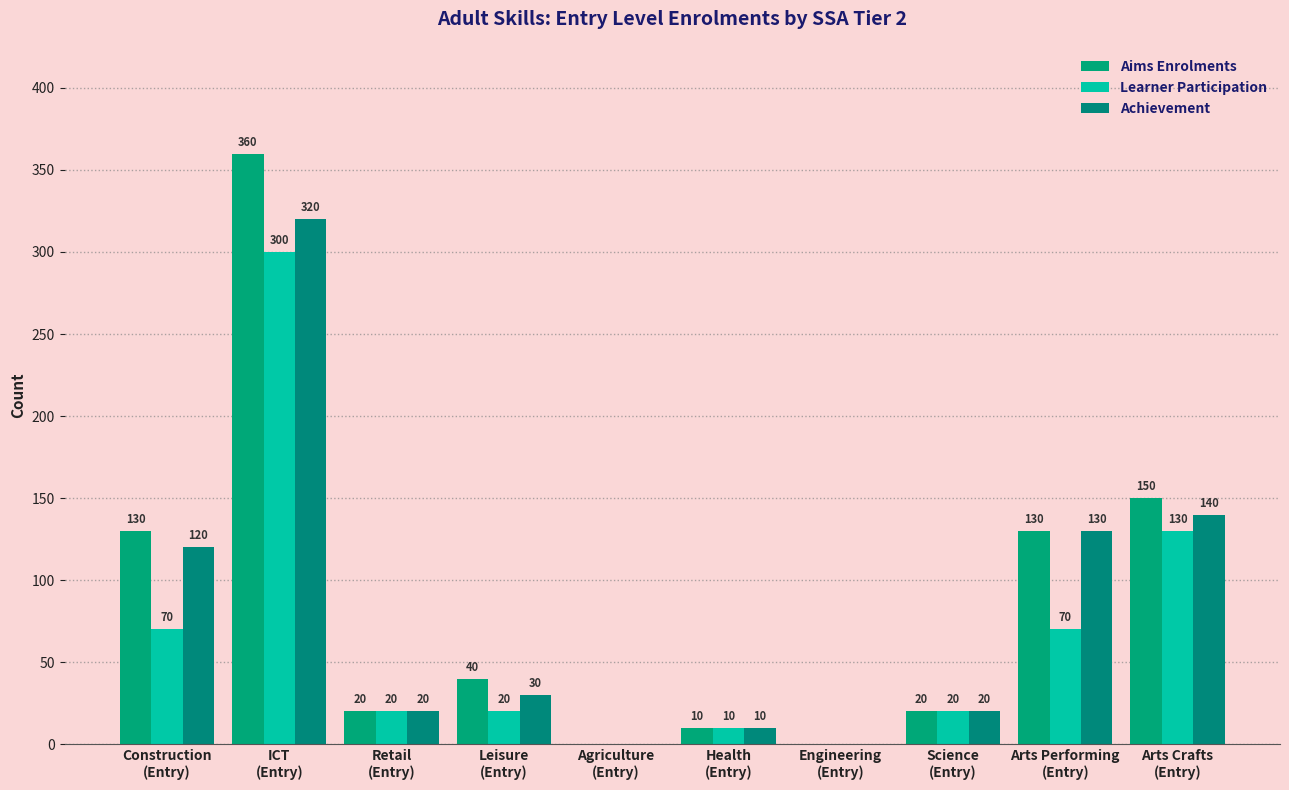

Reading left to right, transcribe all the data shown in this chart.

Aims Enrolments: 130	360	20	40	0	10	0	20	130	150
Learner Participation: 70	300	20	20	0	10	0	20	70	130
Achievement: 120	320	20	30	0	10	0	20	130	140